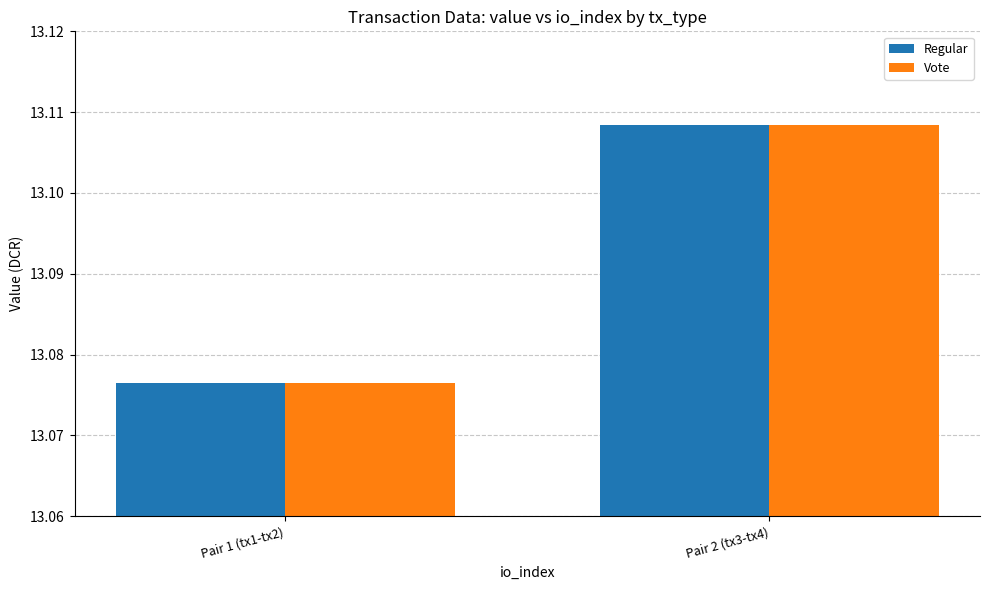

The value of Regular at Pair 1 (tx1-tx2) is 5.3. True or false?

False